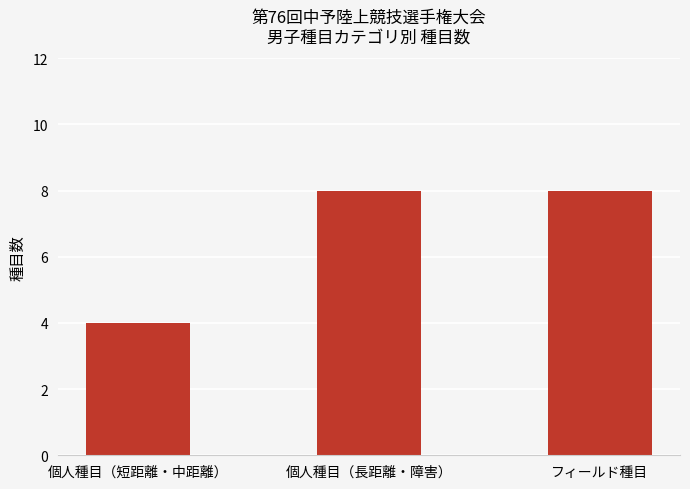

What is the change in value from 個人種目（短距離・中距離） to 個人種目（長距離・障害）?

+4